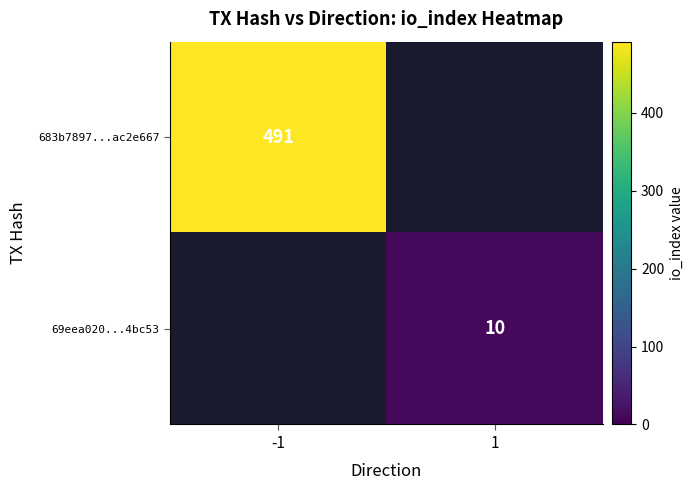

Is it true that 69eea020...4bc53 equals 7 at 1?

False